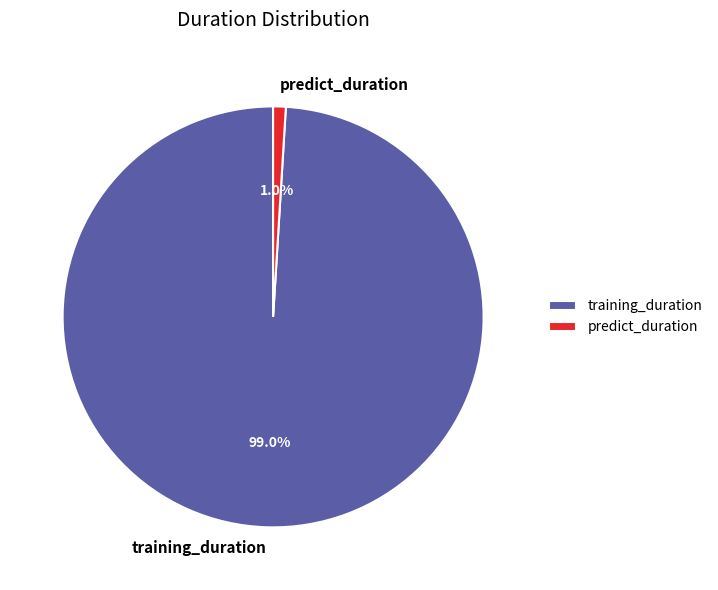

To the nearest percent, what is the difference between the largest and smallest slice percentages?

98%